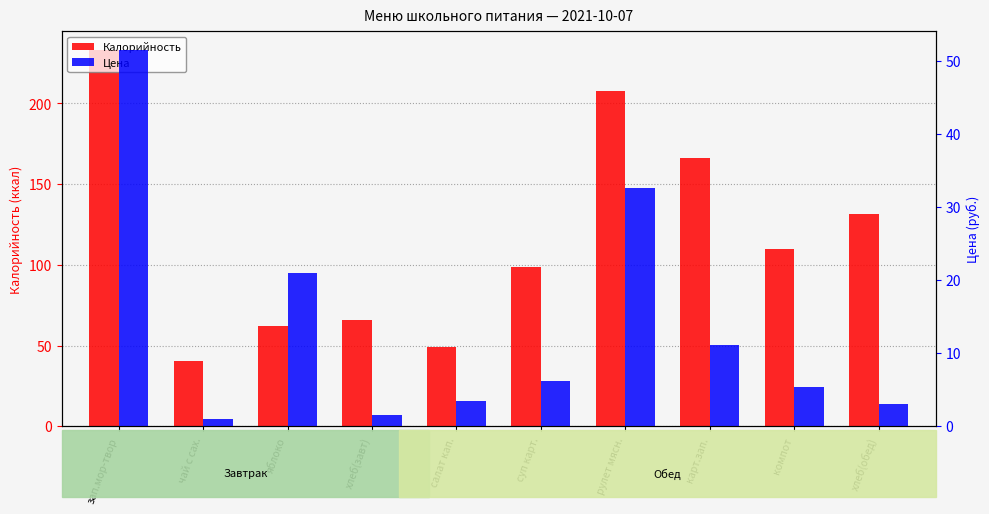

Reading left to right, list all the values displayed in this chart.

Калорийность: зап.мор-твор=232.9	чай с сах.=40.6	яблоко=62.2	хлеб(завт)=65.8	салат кап.=49.1	суп карт.=98.6	рулет мясн.=207.4	карт.зап.=166.2	компот=109.7	хлеб(обед)=131.5
Цена: зап.мор-твор=51.4	чай с сах.=1.1	яблоко=21.0	хлеб(завт)=1.5	салат кап.=3.4	суп карт.=6.2	рулет мясн.=32.6	карт.зап.=11.1	компот=5.4	хлеб(обед)=3.0